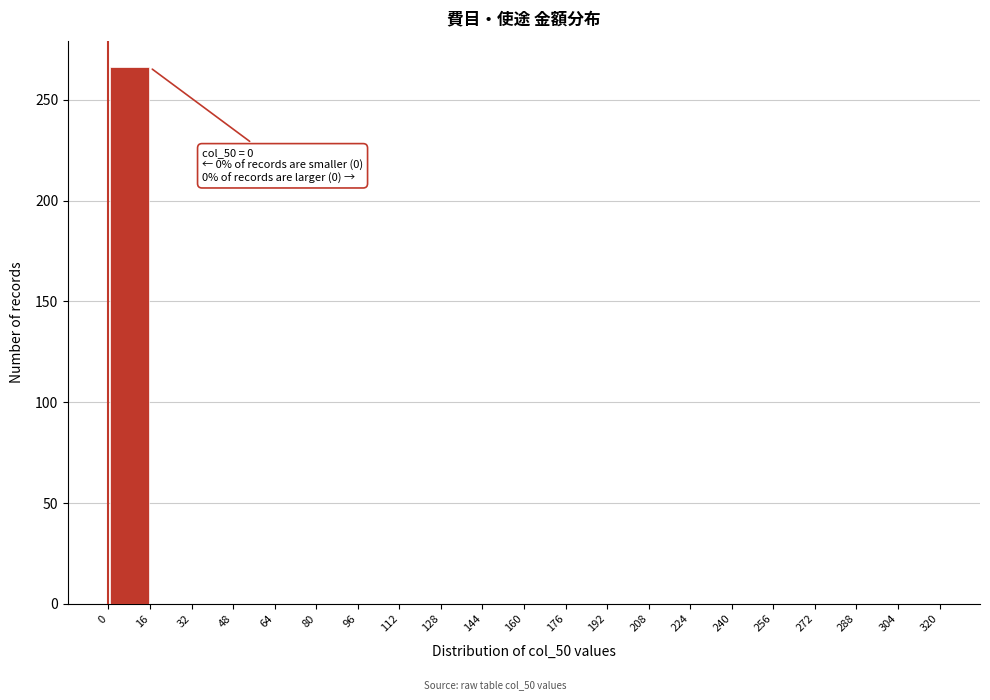

Over which range of the x-axis is the bar tallest?

0 to 16